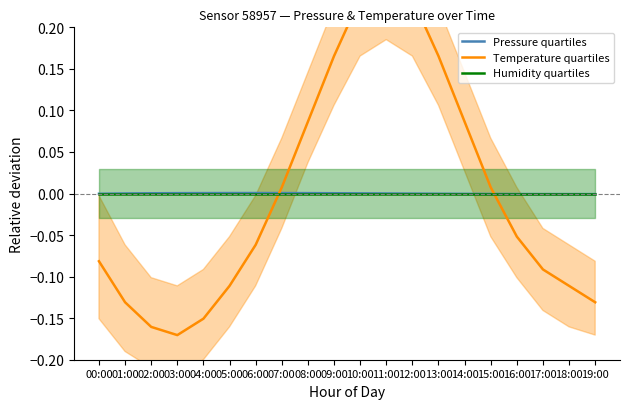

In Temperature quartiles, how many points are higher than both neighbors (excluding endpoints)?

1